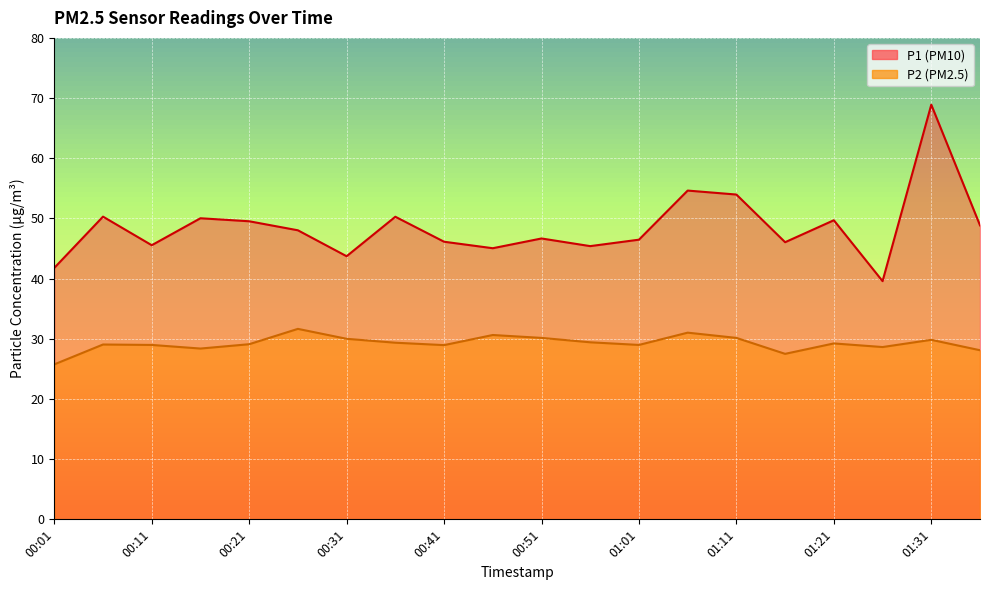

How many lines are shown in the chart?

2